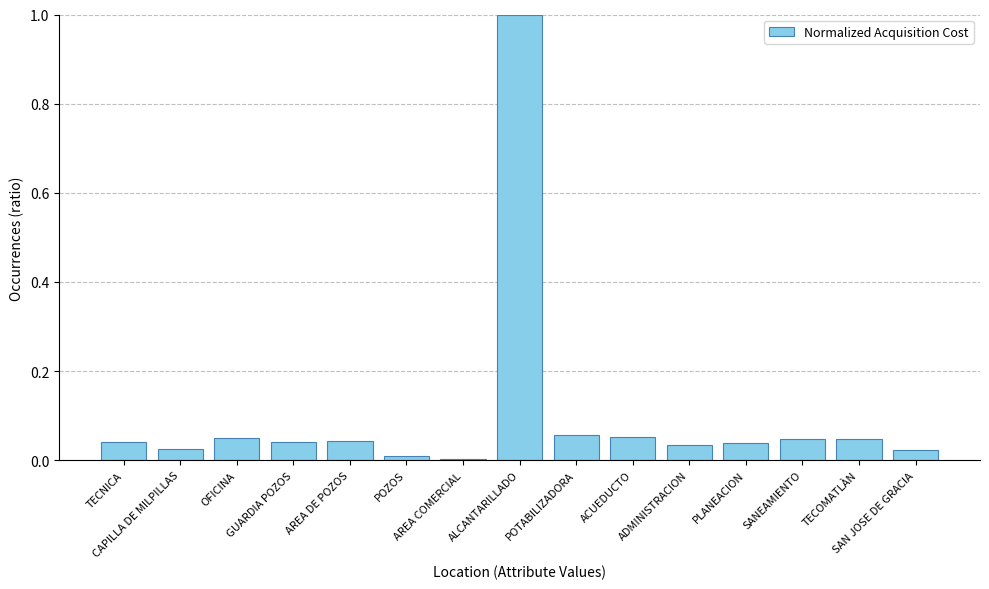

What is the greatest value displayed?

1.0